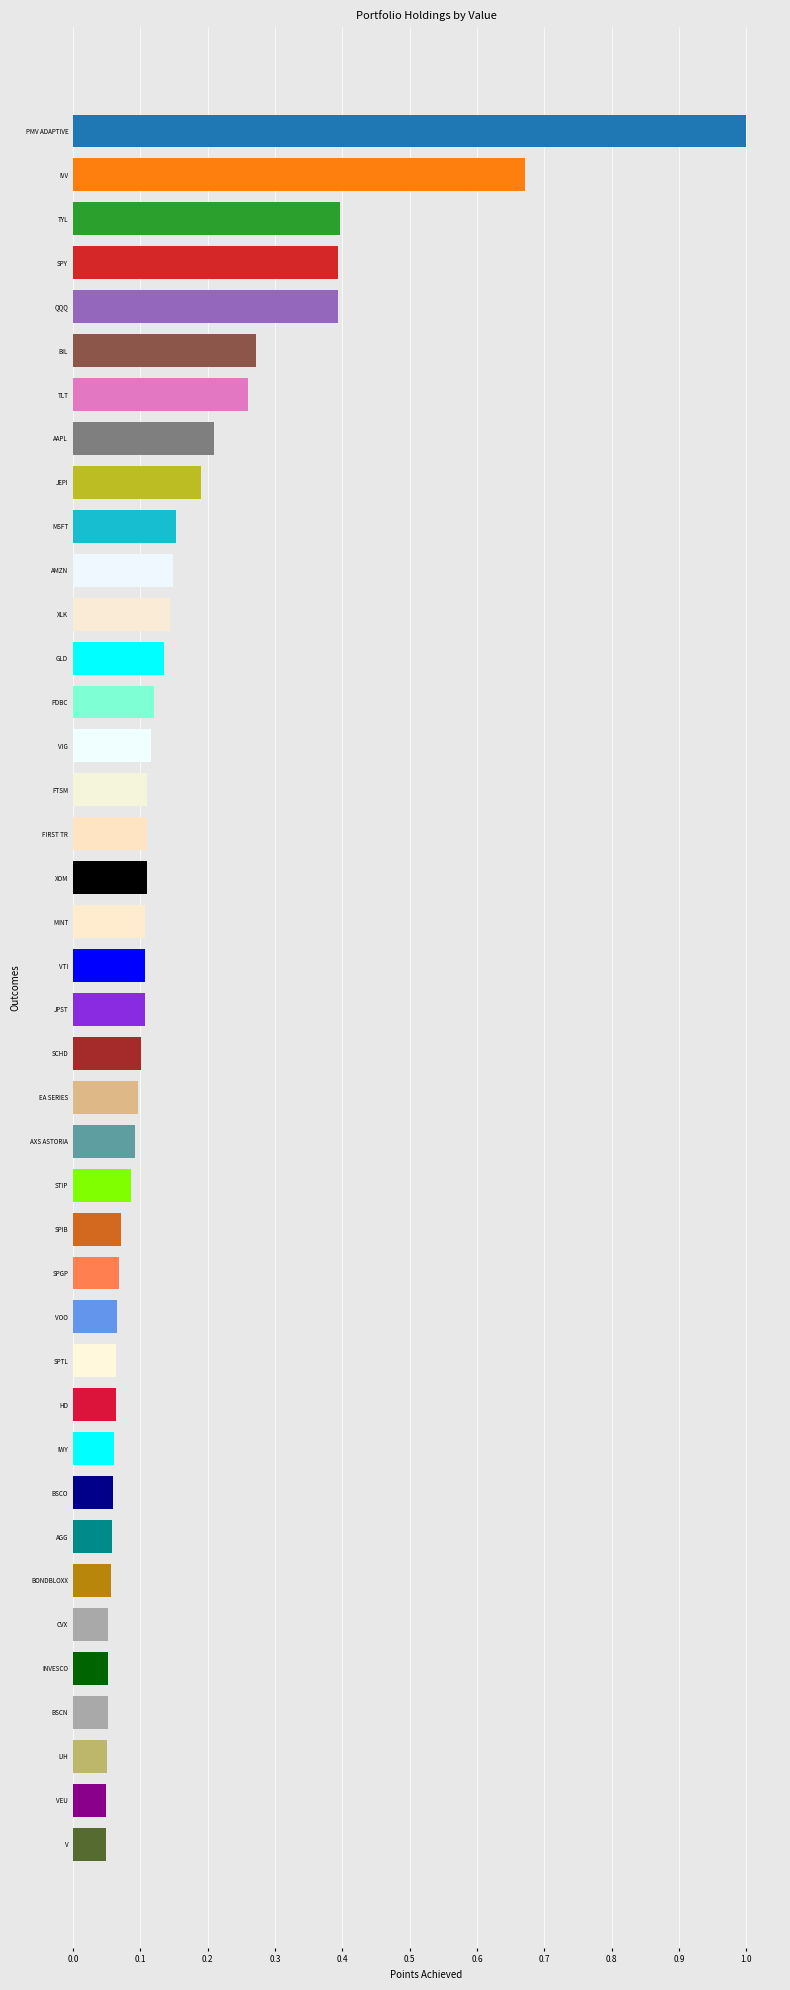

The value at BONDBLOXX is 0.0. True or false?

False